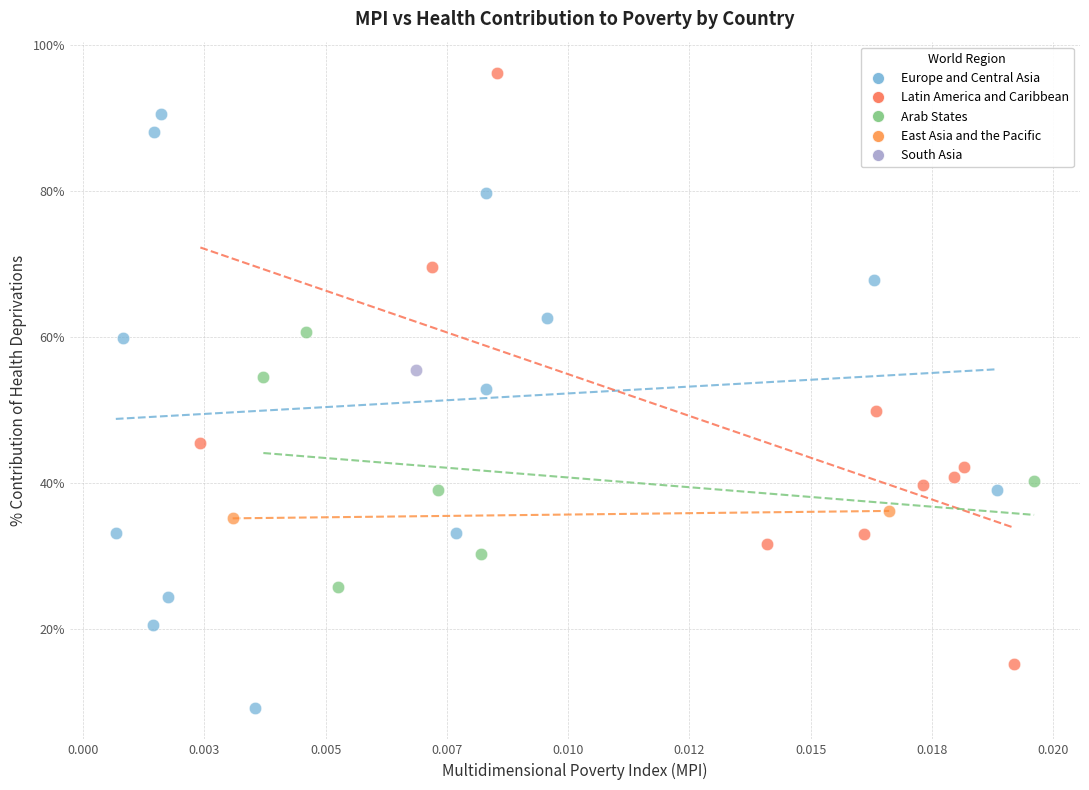

What are all the series names shown in the legend?

Europe and Central Asia, Latin America and Caribbean, Arab States, East Asia and the Pacific, South Asia